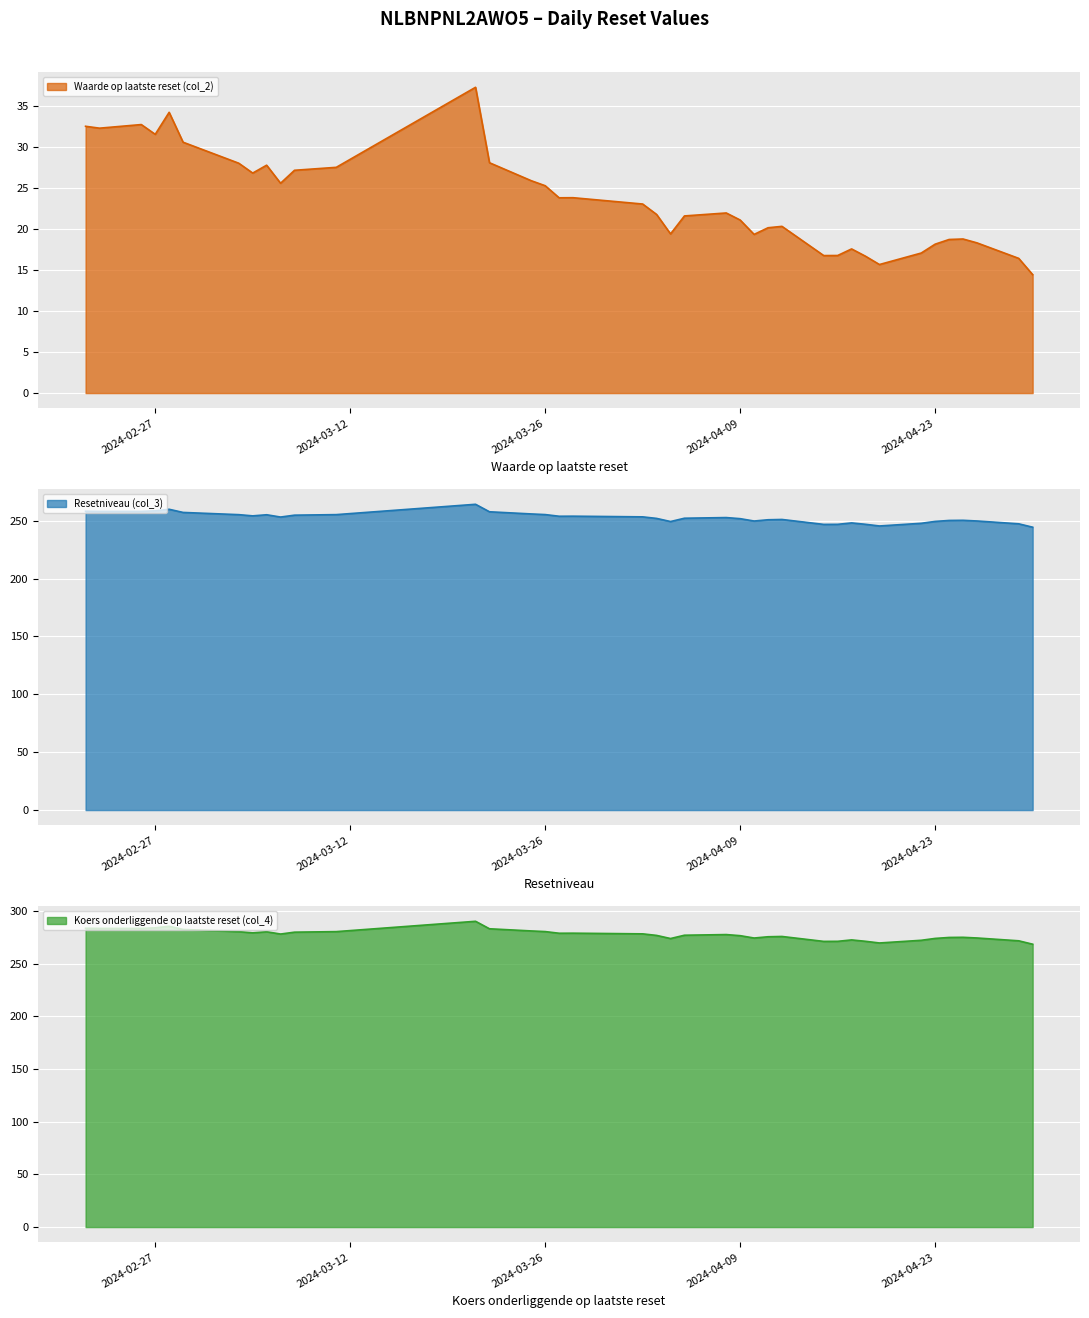

True or false: Waarde op laatste reset (col_2) has a value of 21.6 at 2024-04-05.

True